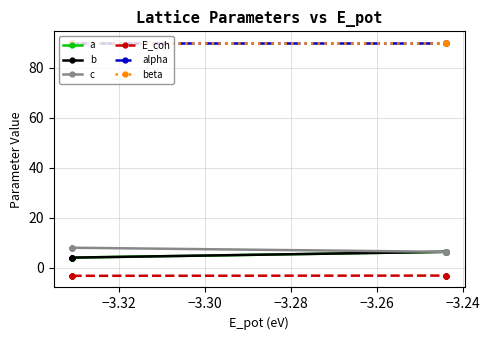

What is the minimum value for b?

4.0